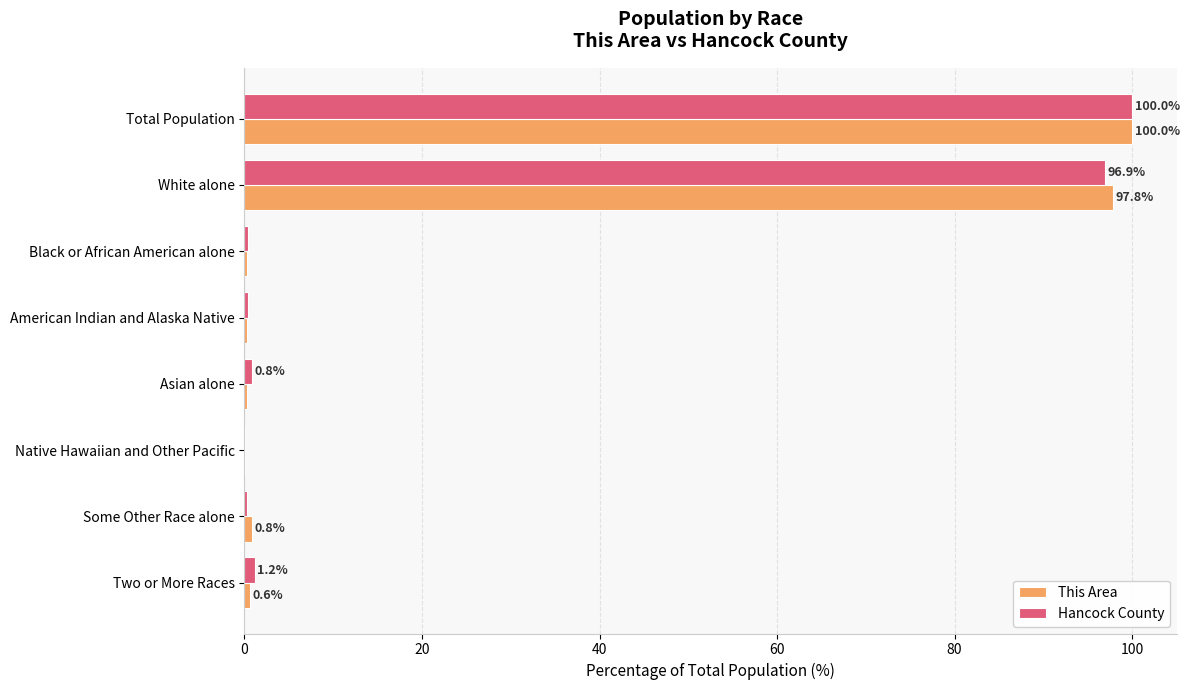

Is the value of Hancock County at White alone greater than the value of This Area at Asian alone?

Yes